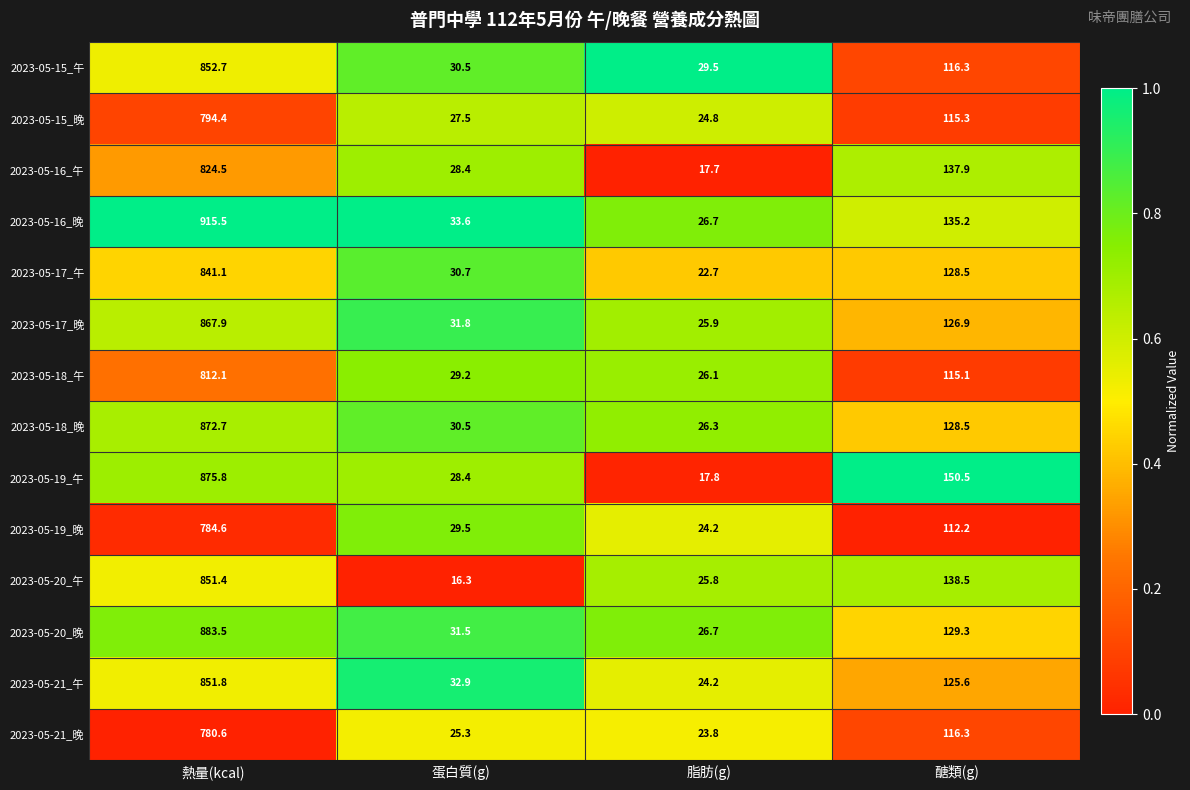

Which series has the largest range (max minus min)?

2023-05-16_晚